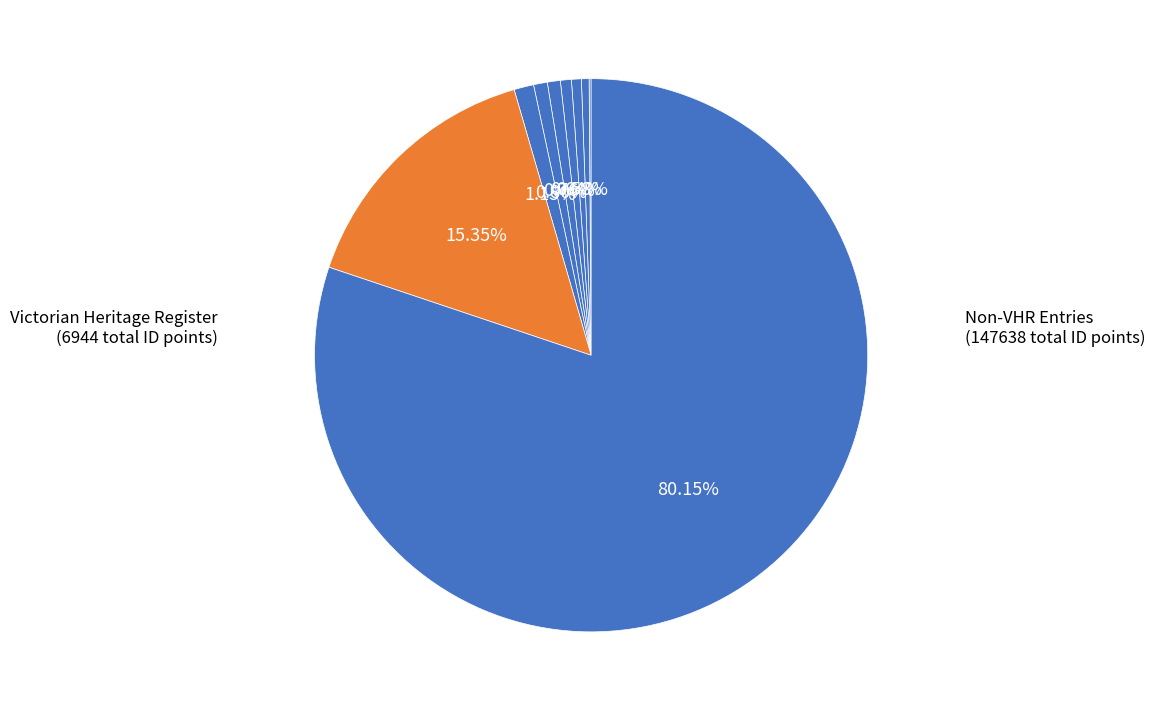

Which slice is the smallest?

BUNINYONG TOWN HALL AND COURT HOUSE